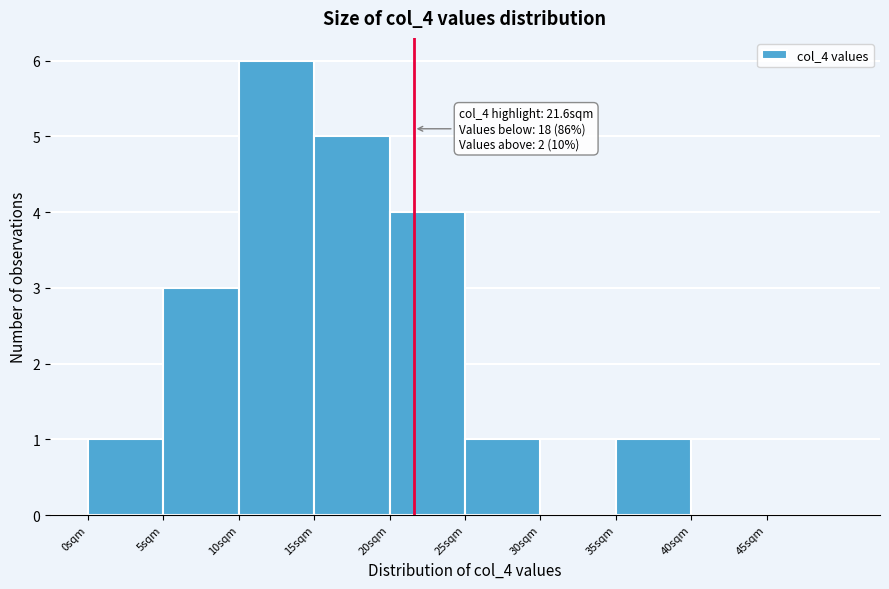

Over which range of the x-axis is the bar tallest?

10 to 15